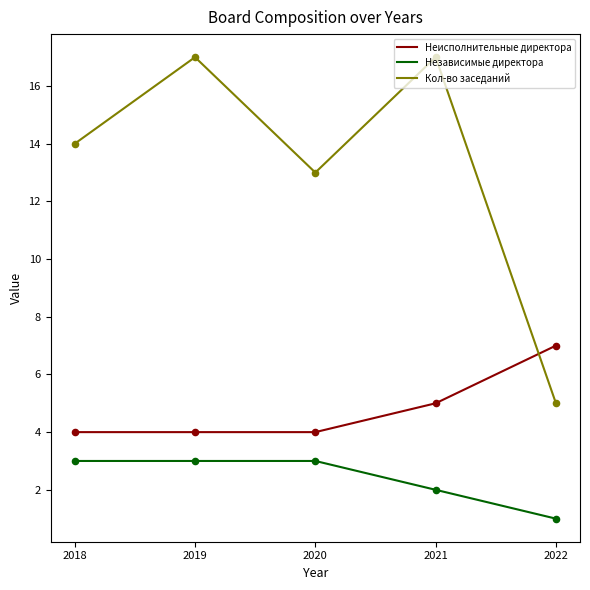

Is the value of Неисполнительные директора at 2019 greater than the value of Независимые директора at 2019?

Yes